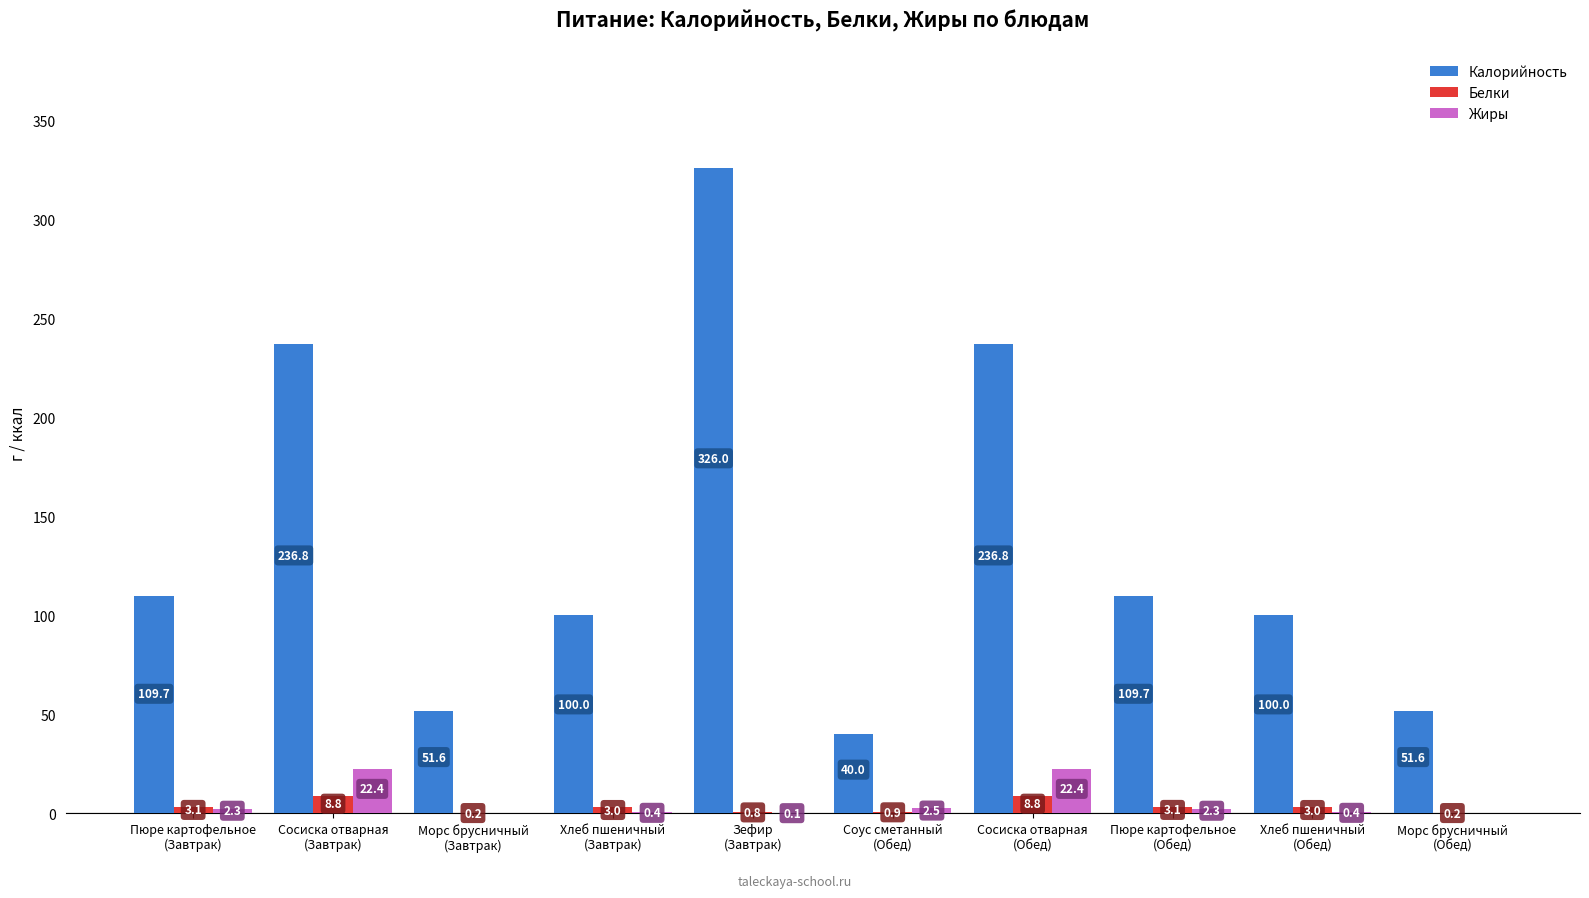

The value of Калорийность at Морс брусничный
(Обед) is 18.6. True or false?

False